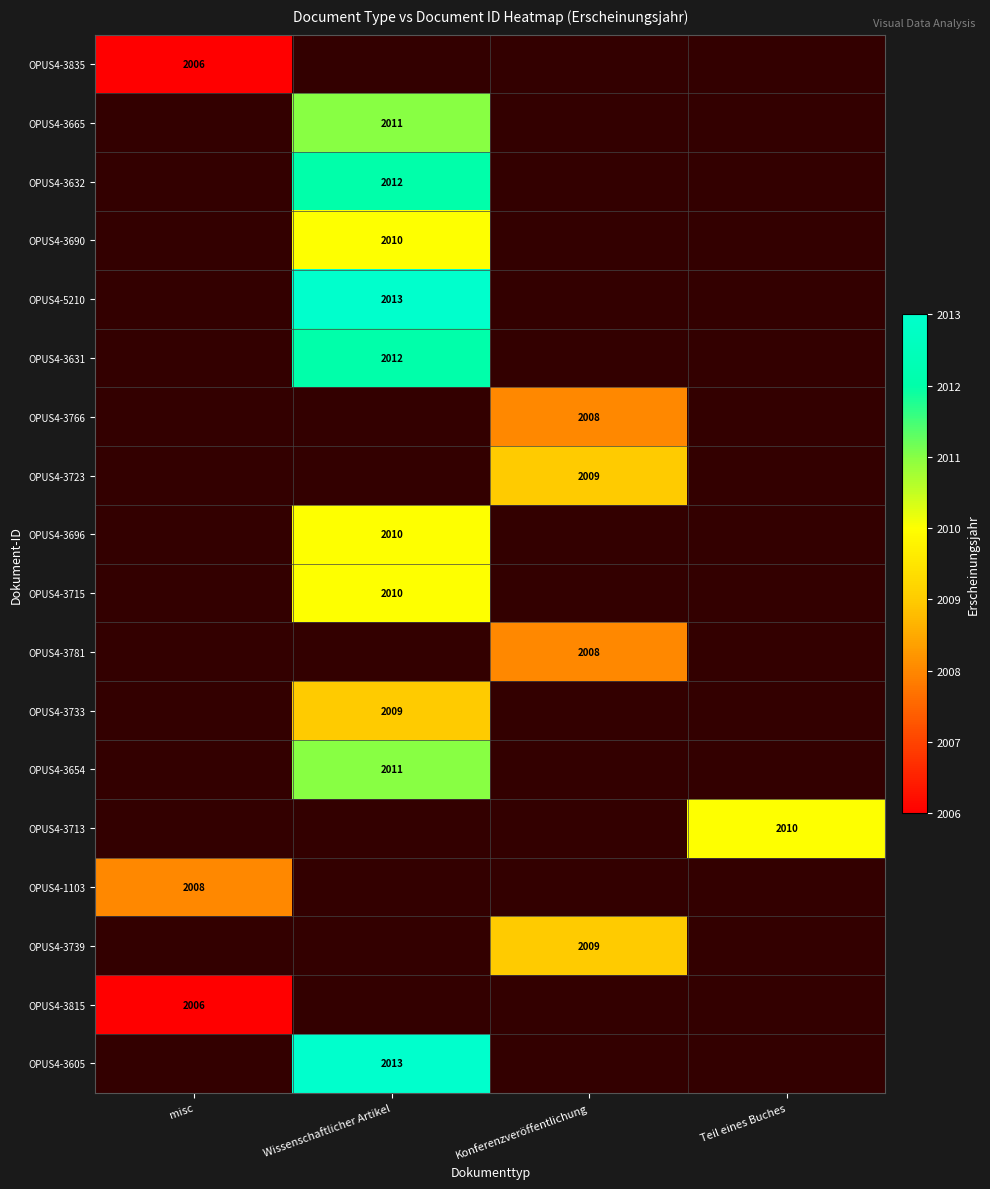

The value of OPUS4-3631 at Wissenschaftlicher Artikel is 2012. True or false?

True